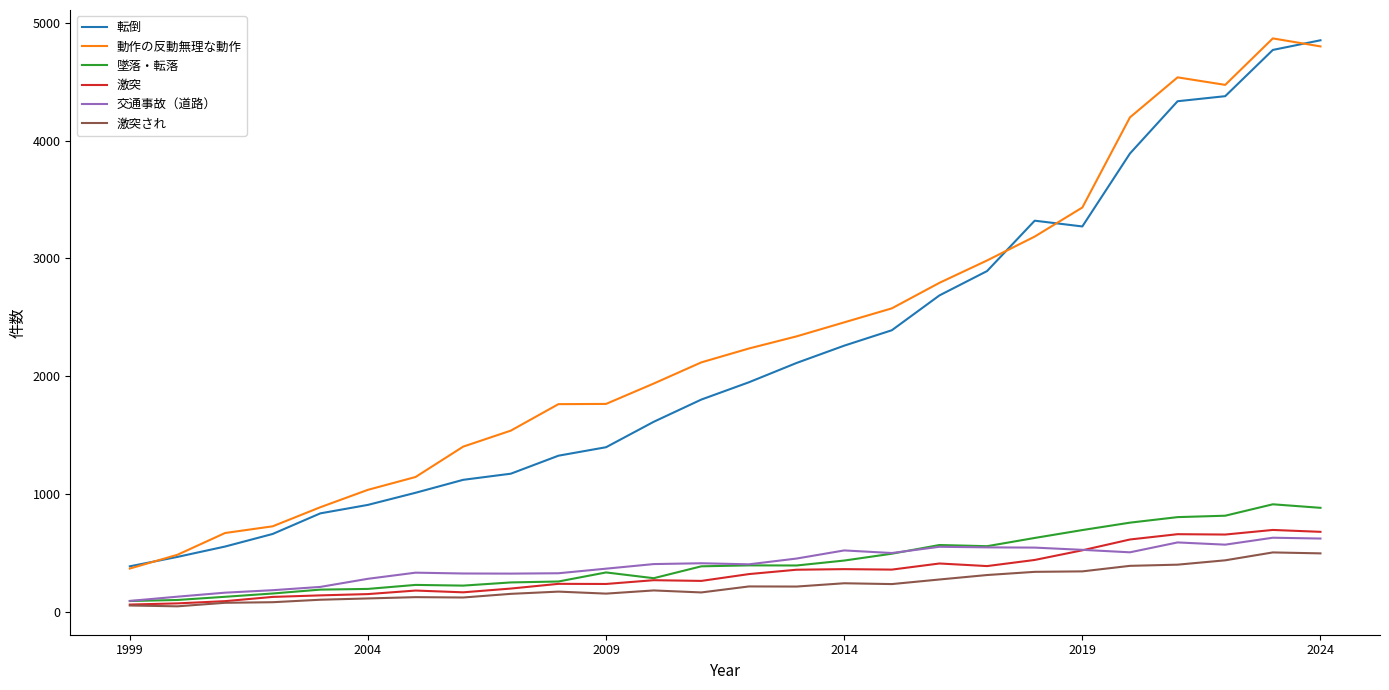

What is the highest value of the 転倒 series?

4854